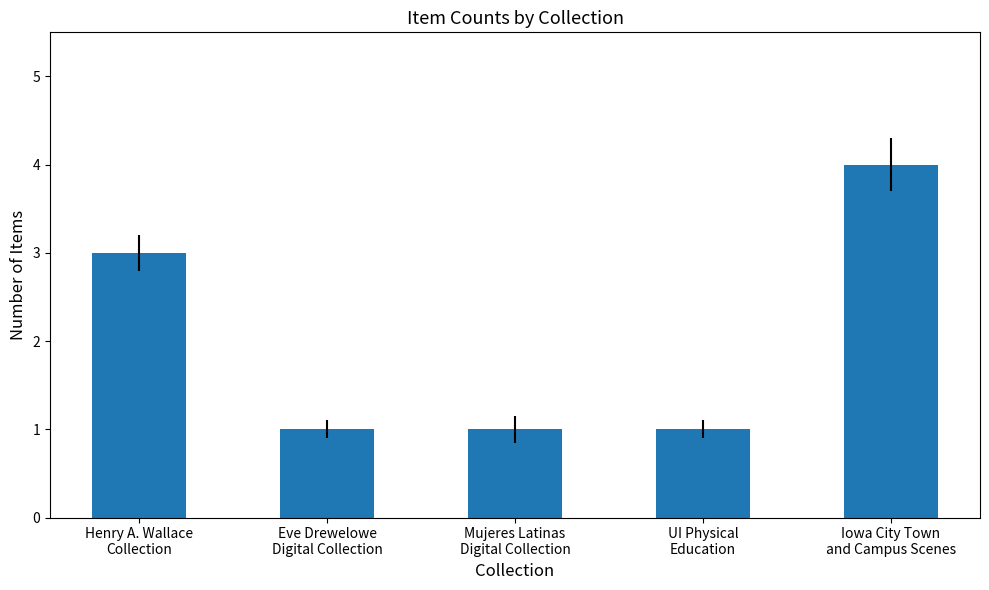

What is the value of the 2nd bar from the left?

1